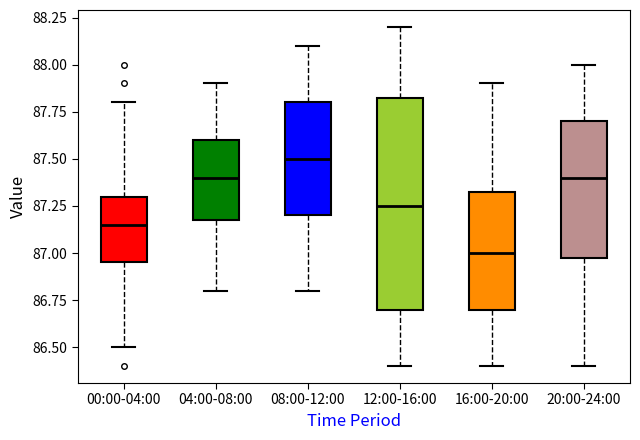

Which box's median line is the highest?

08:00-12:00